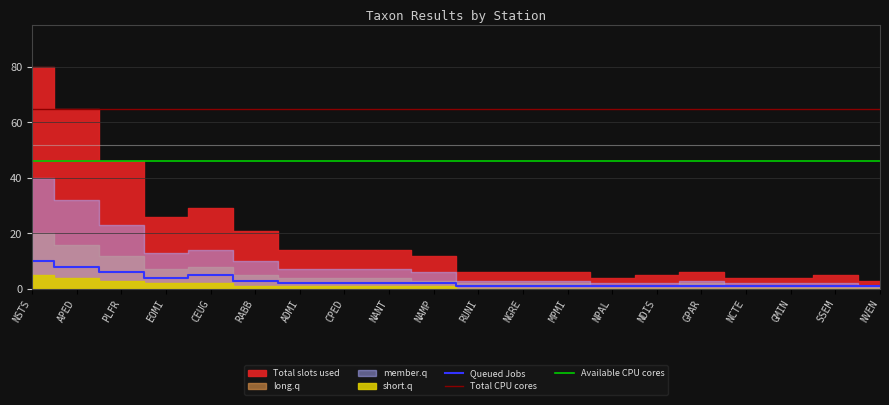

How many lines are shown in the chart?

5